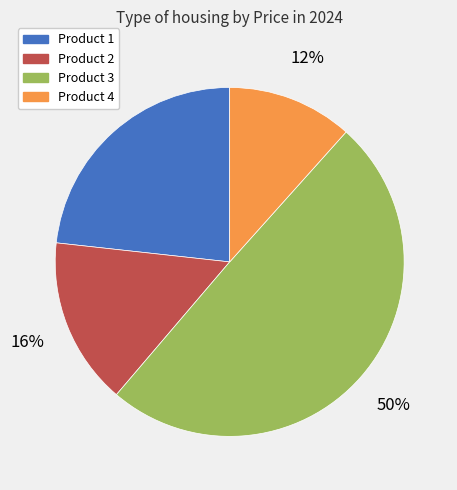

To the nearest percent, what percentage of the pie is Product 2?

16%